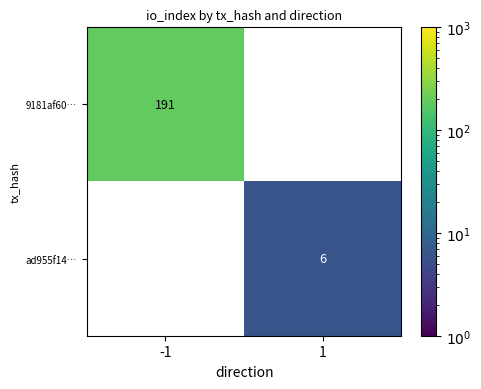

List the series in order of their overall mean, highest first.

9181af60…, ad955f14…